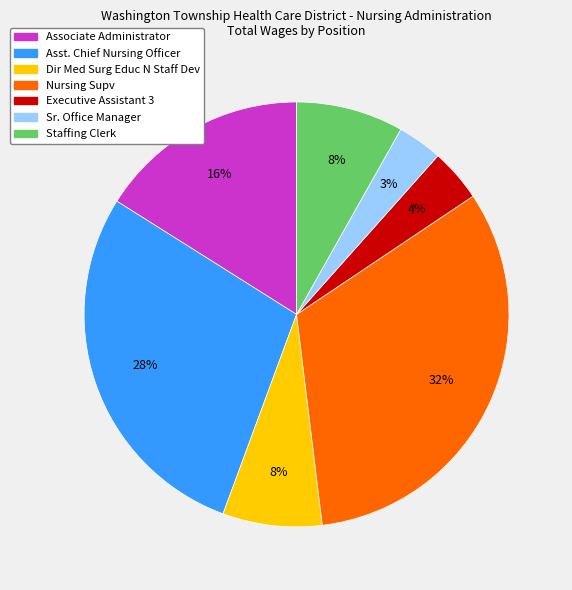

Does any single category account for the majority?

No